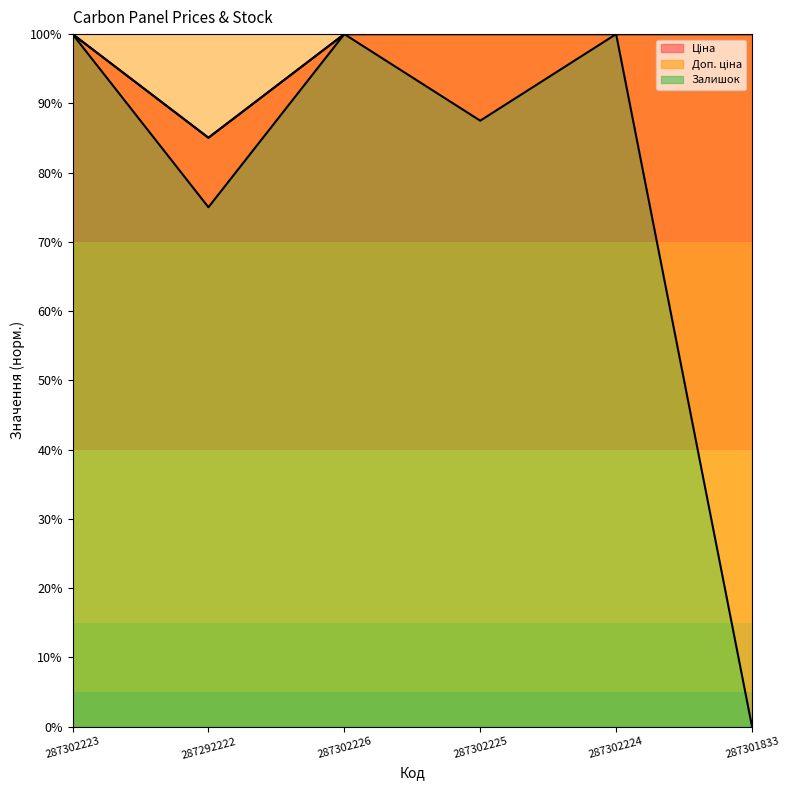

True or false: Доп. ціна has a value of 137.9 at 287301833.

False